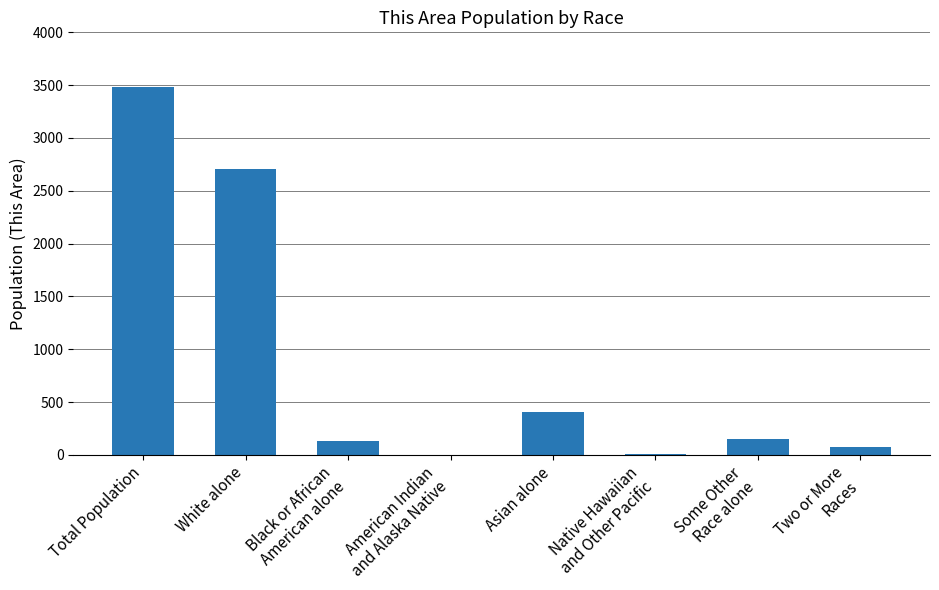

What is the sum of all values?

6960